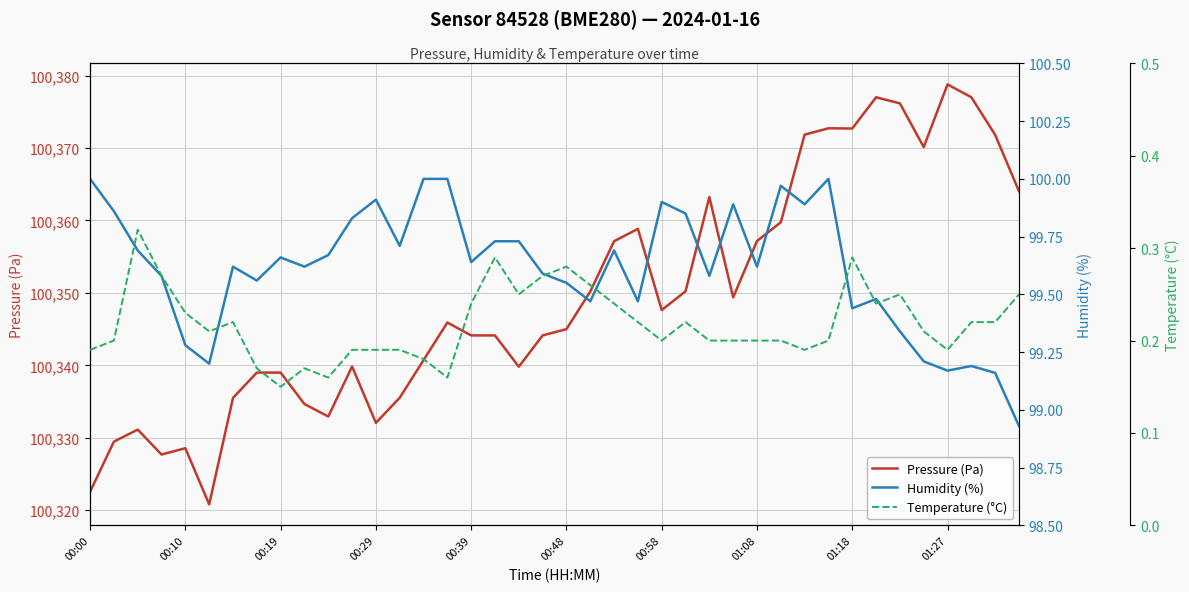

What is the minimum value for Pressure (Pa)?

100320.8